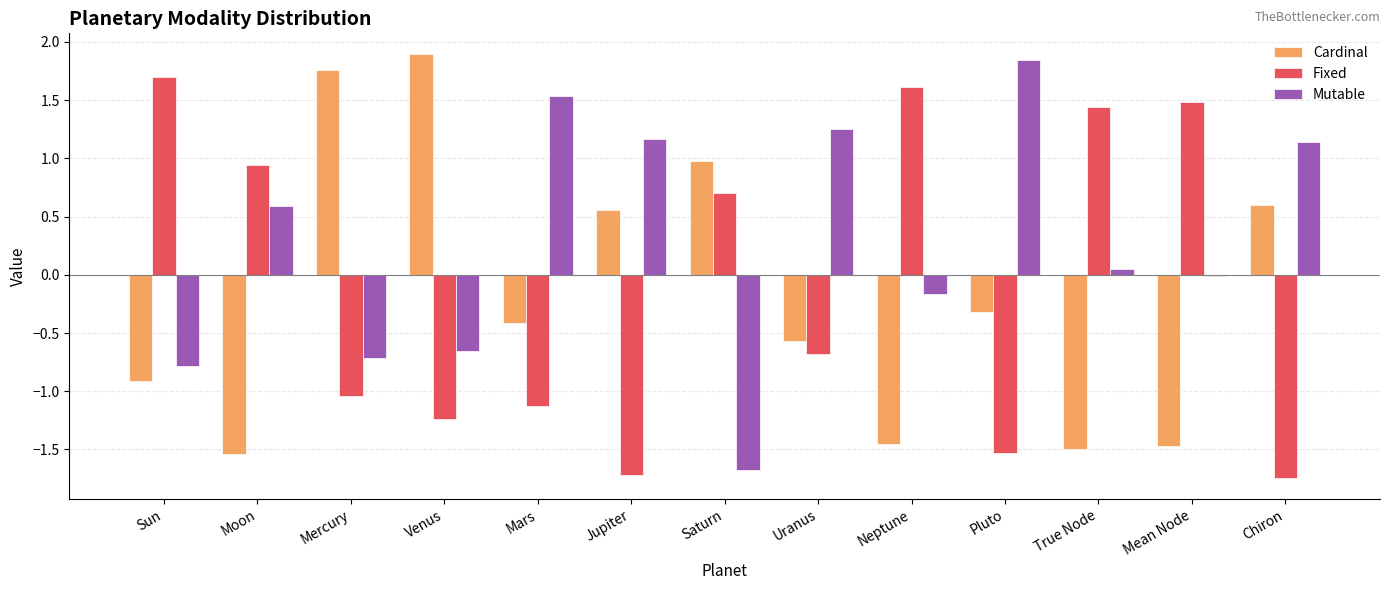

At which label does Fixed reach its peak?

Sun